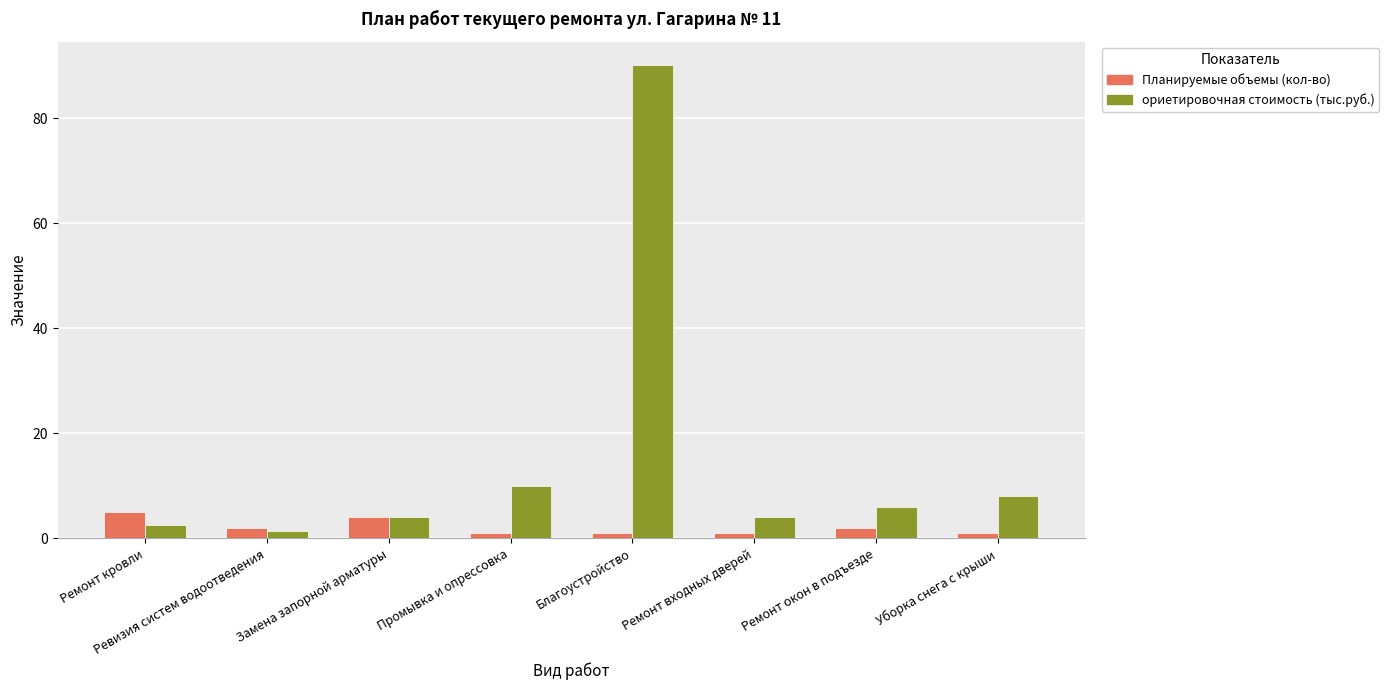

Which series has the widest spread of values?

ориетировочная стоимость (тыс.руб.)